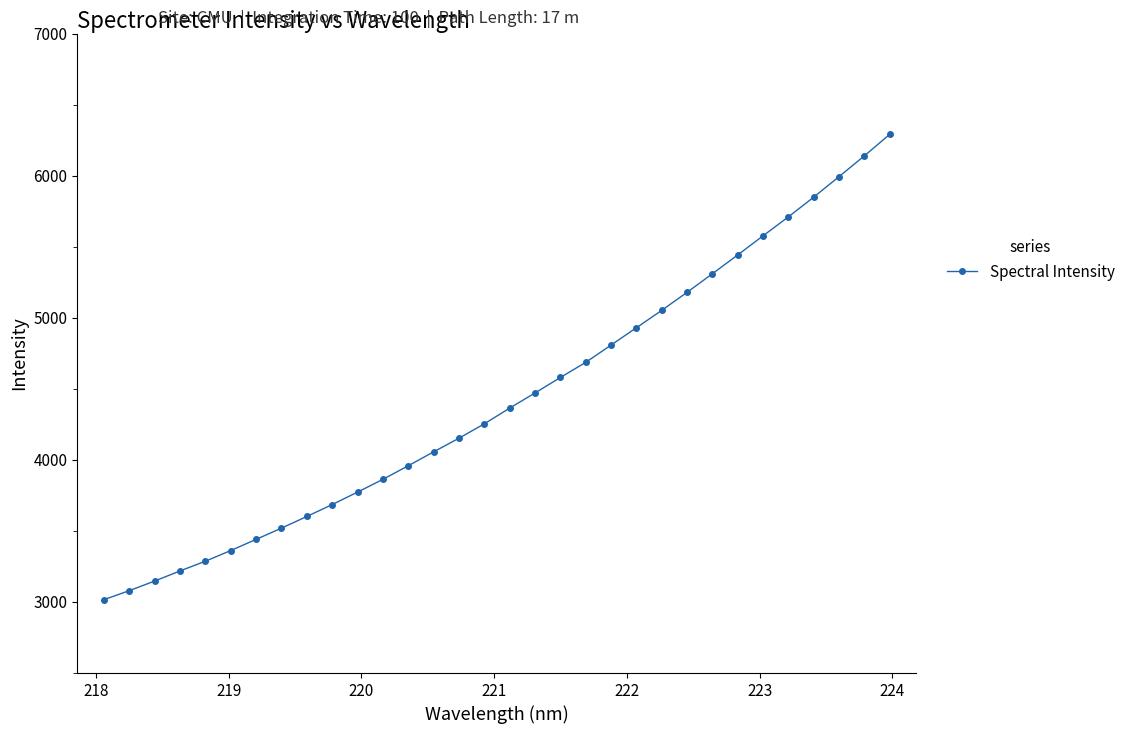

Does the chart display data point markers on the line(s)?

Yes